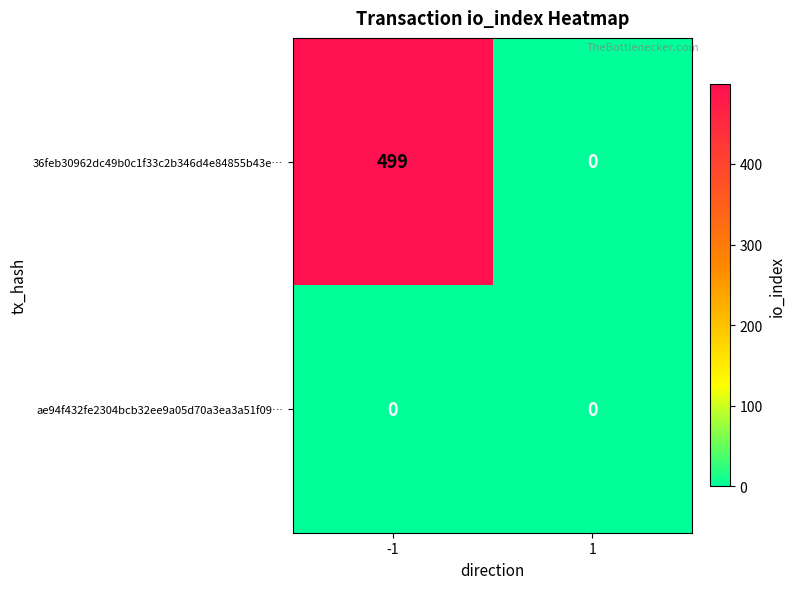

What is the average value of the 36feb30962dc49b0c1f33c2b346d4e84855b43e… series?

250